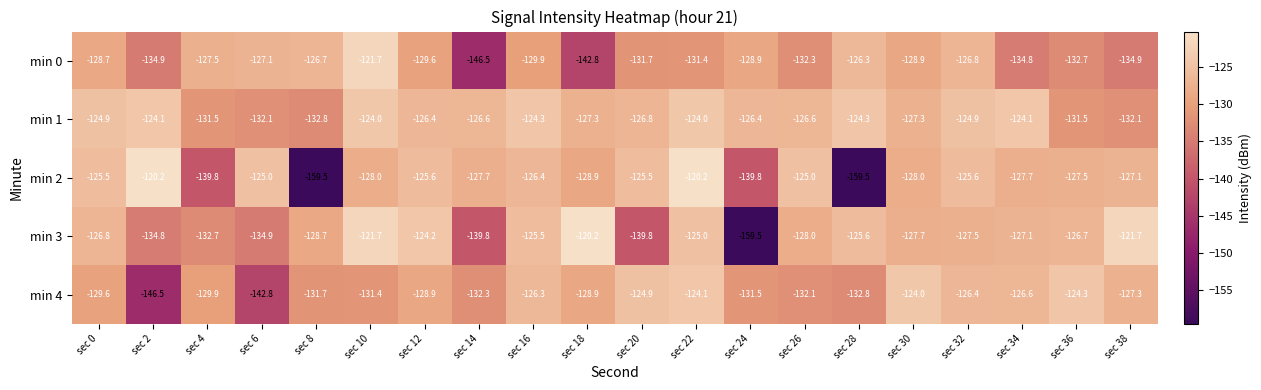

True or false: min 2 has a value of -127.5 at sec 36.

True